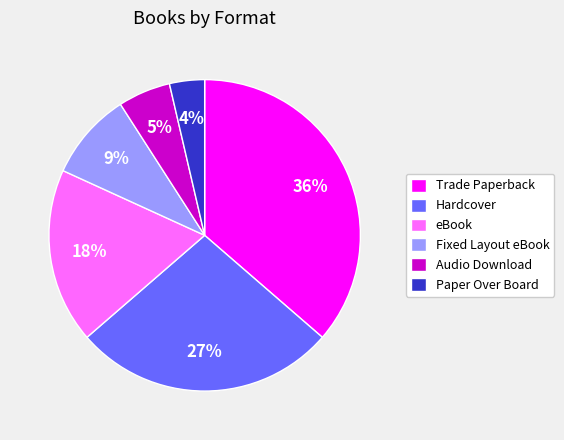

How many slices are in this pie chart?

6